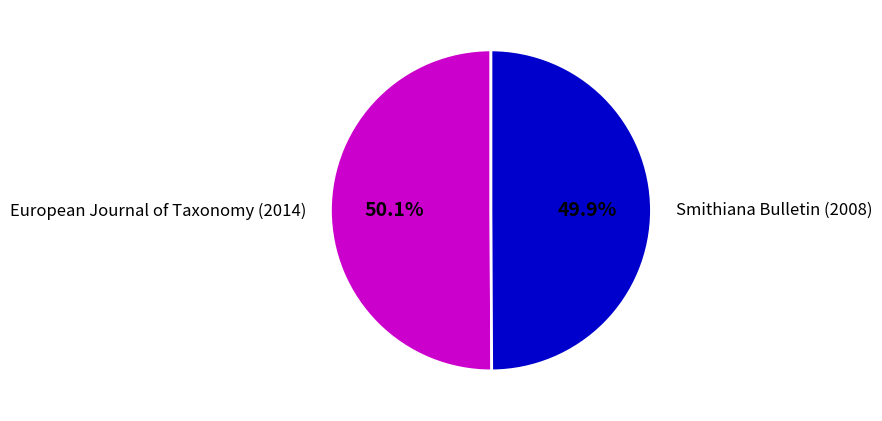

What percentage is the Smithiana Bulletin (2008) slice, to the nearest percent?

50%